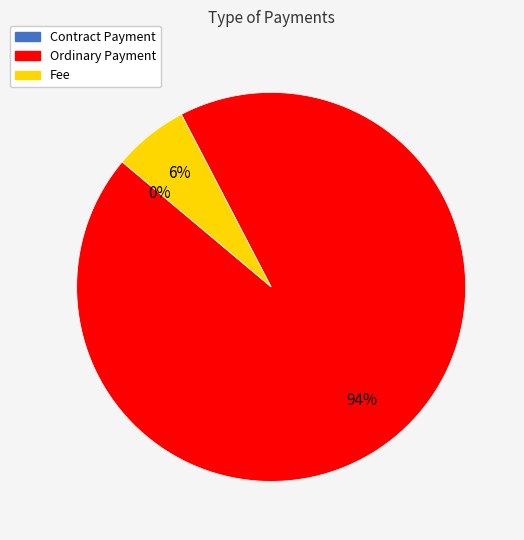

Count the number of slices in the pie.

3